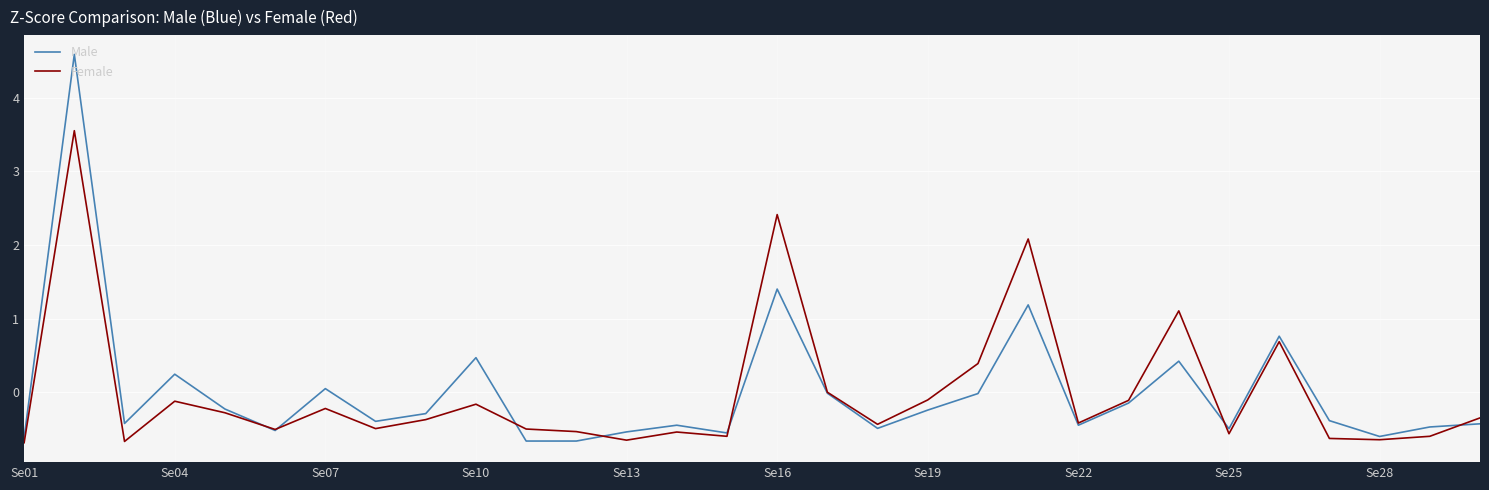

Which series has the widest spread of values?

Male